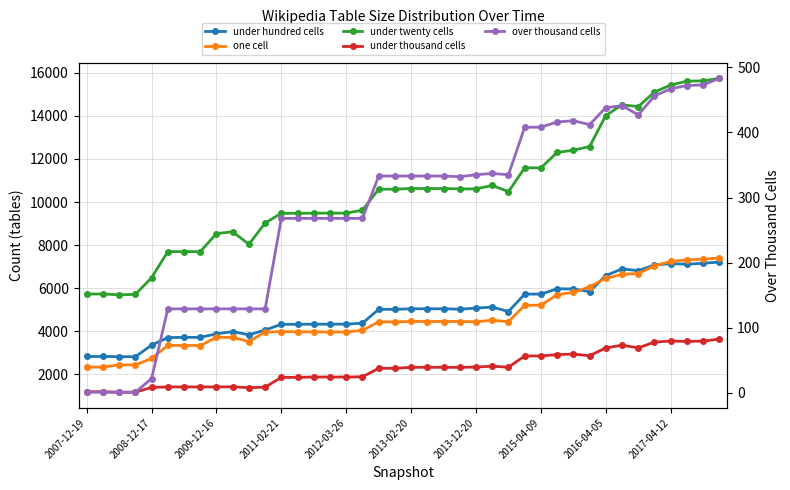

True or false: under twenty cells and over thousand cells cross at least once.

False